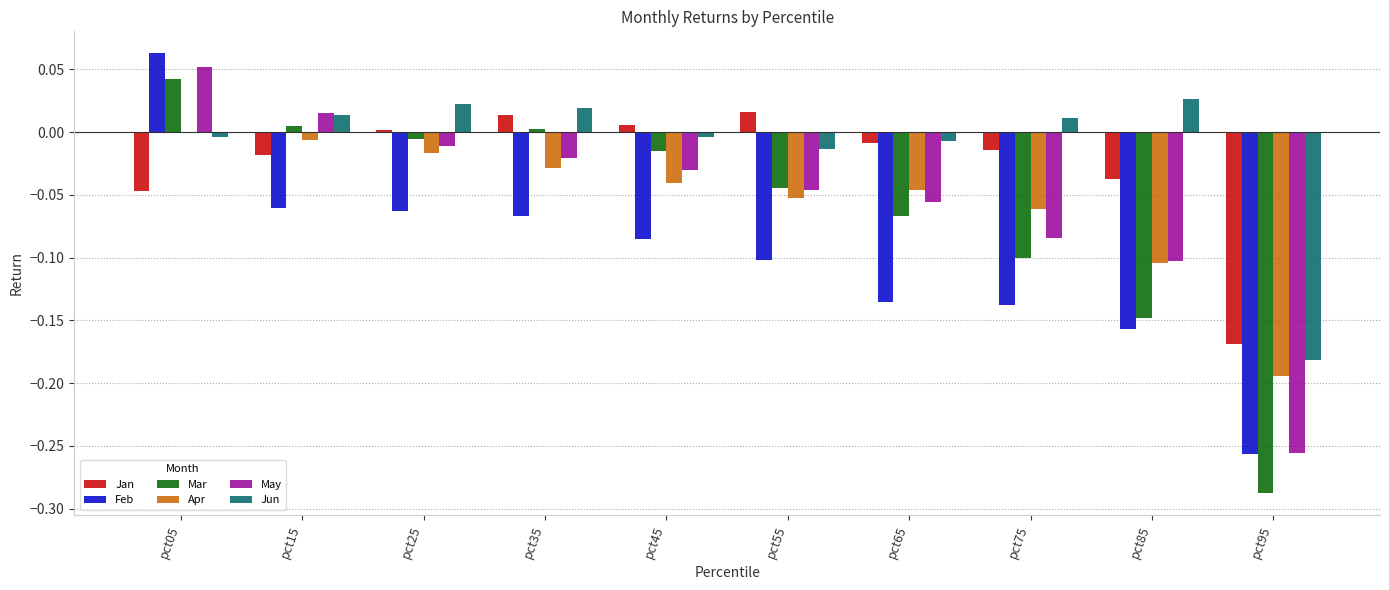

At which category does the chart reach its peak across all series?

pct05